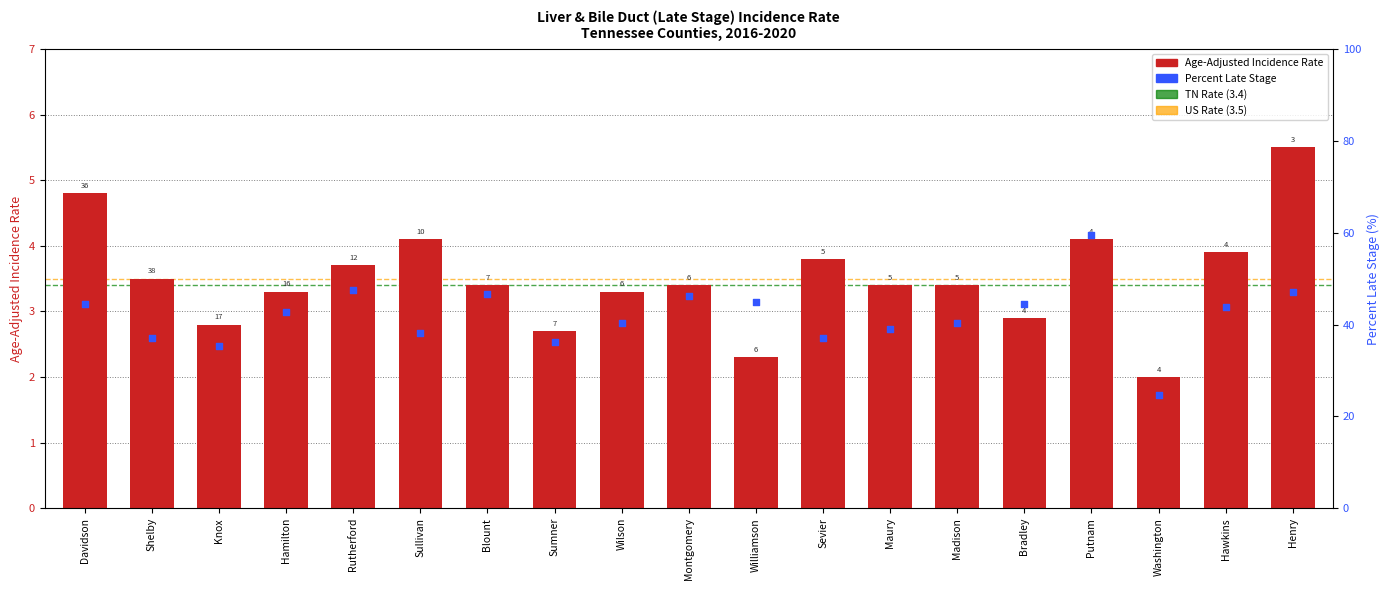

Which series reaches the minimum Y coordinate?

Age-Adjusted Incidence Rate